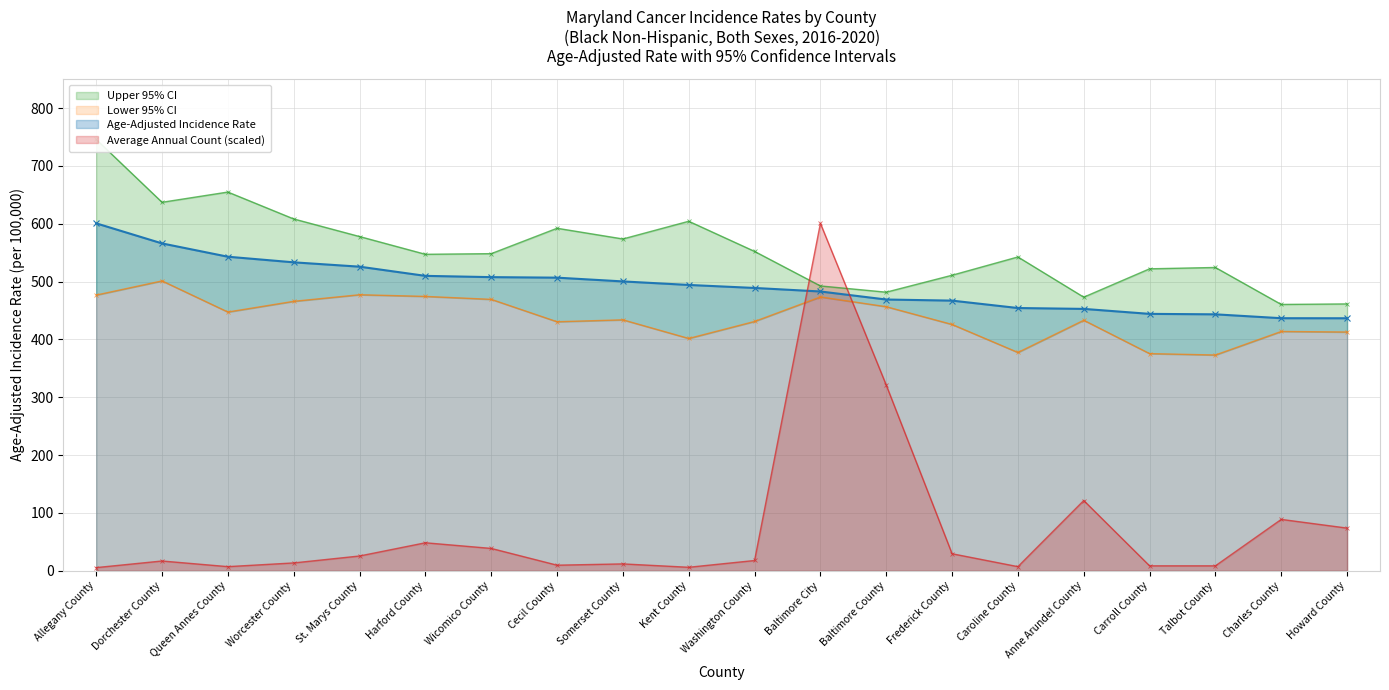

Count the number of data series in this chart.

4